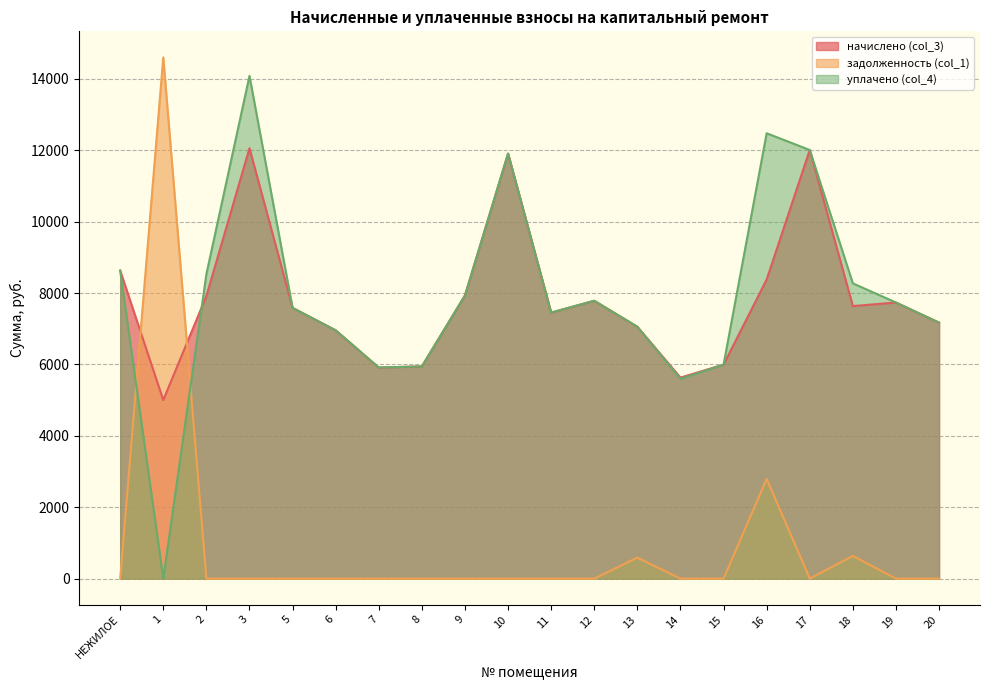

Count the number of categories in the chart.

20